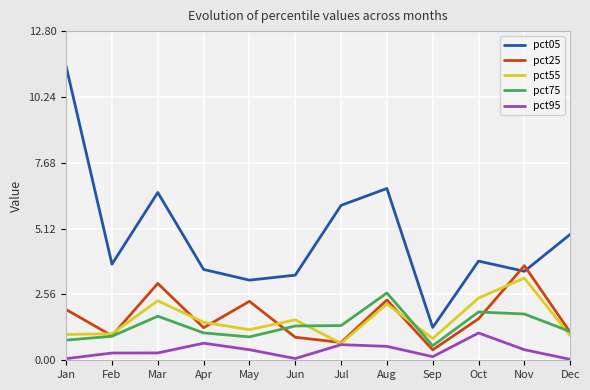

What is the total value across all series at Nov?

12.5